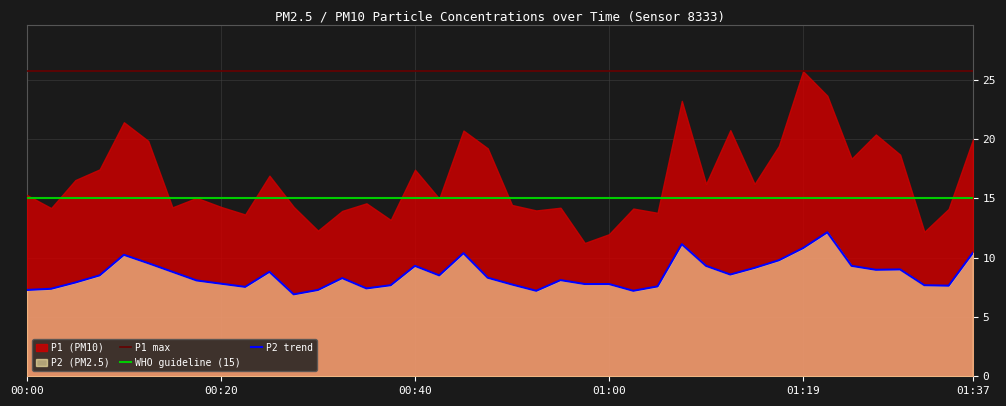

What is the change in value from 01:12 to 01:19?

+2.2